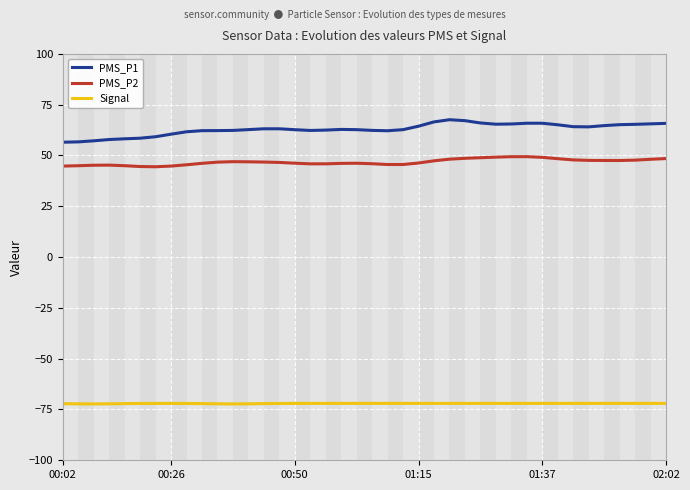

What is the difference between the maximum and second lowest values in the PMS_P1 series?

10.9